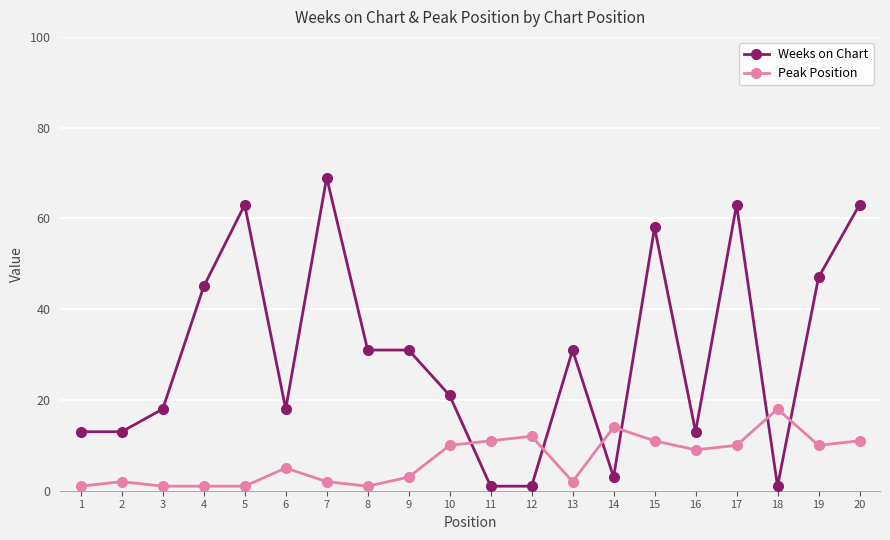

True or false: Weeks on Chart has more than 1 interior local peaks.

True